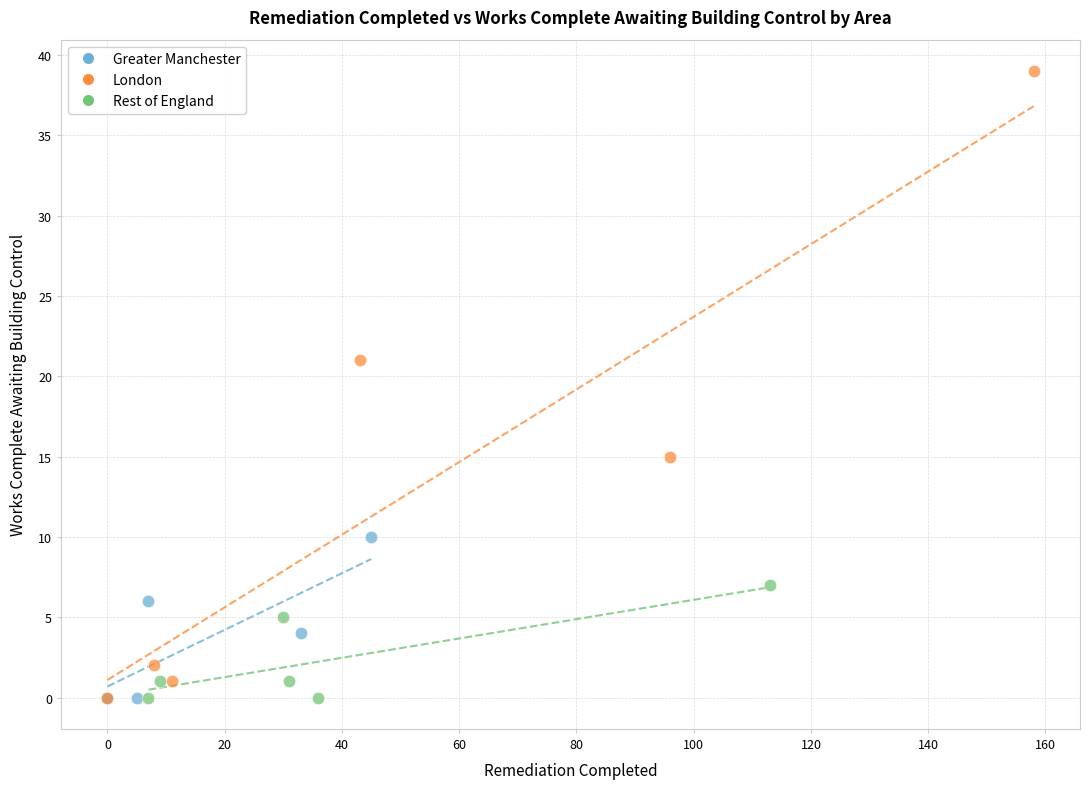

What are all the series names shown in the legend?

Greater Manchester, London, Rest of England